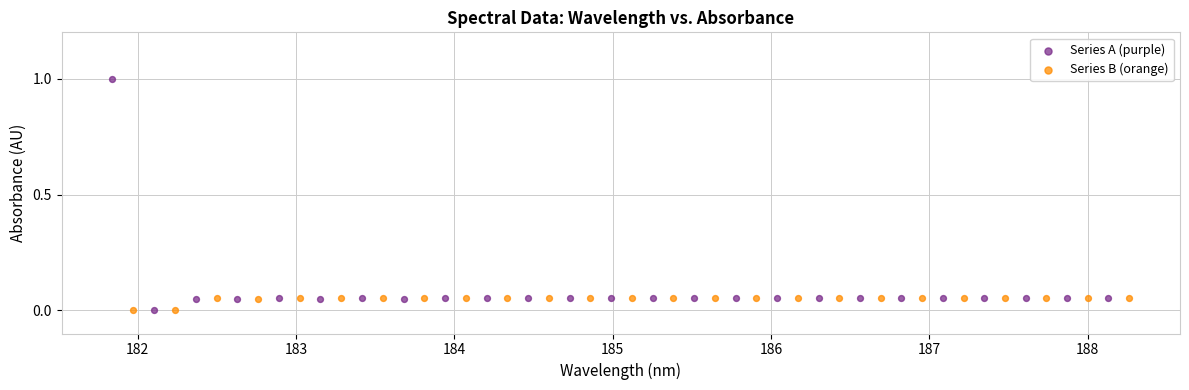

Which series has the widest spread of Y values?

Series A (purple)